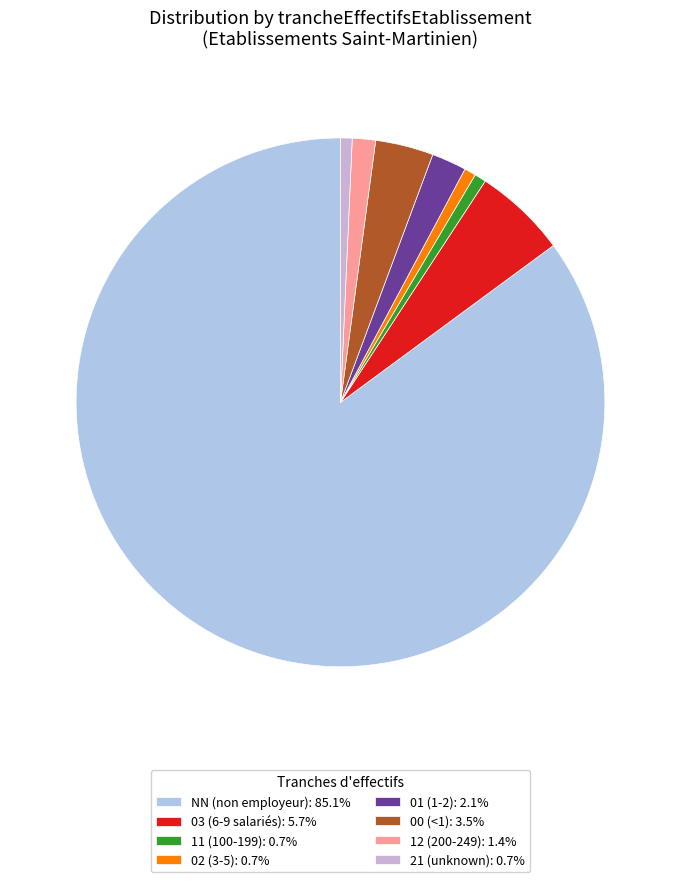

What percentage is the 11 slice, to the nearest percent?

1%